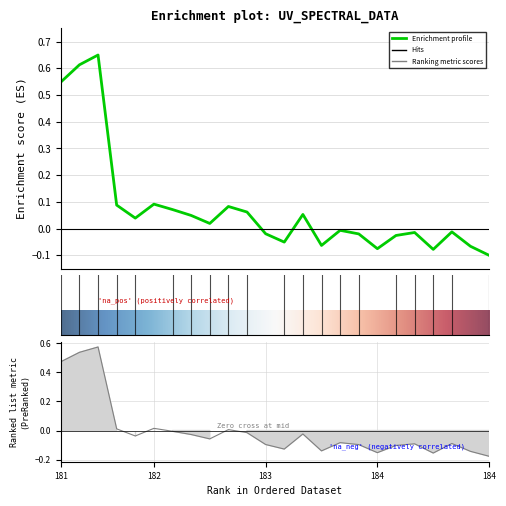

The chart shows a value of 0.0 at 183.15513622. True or false?

False